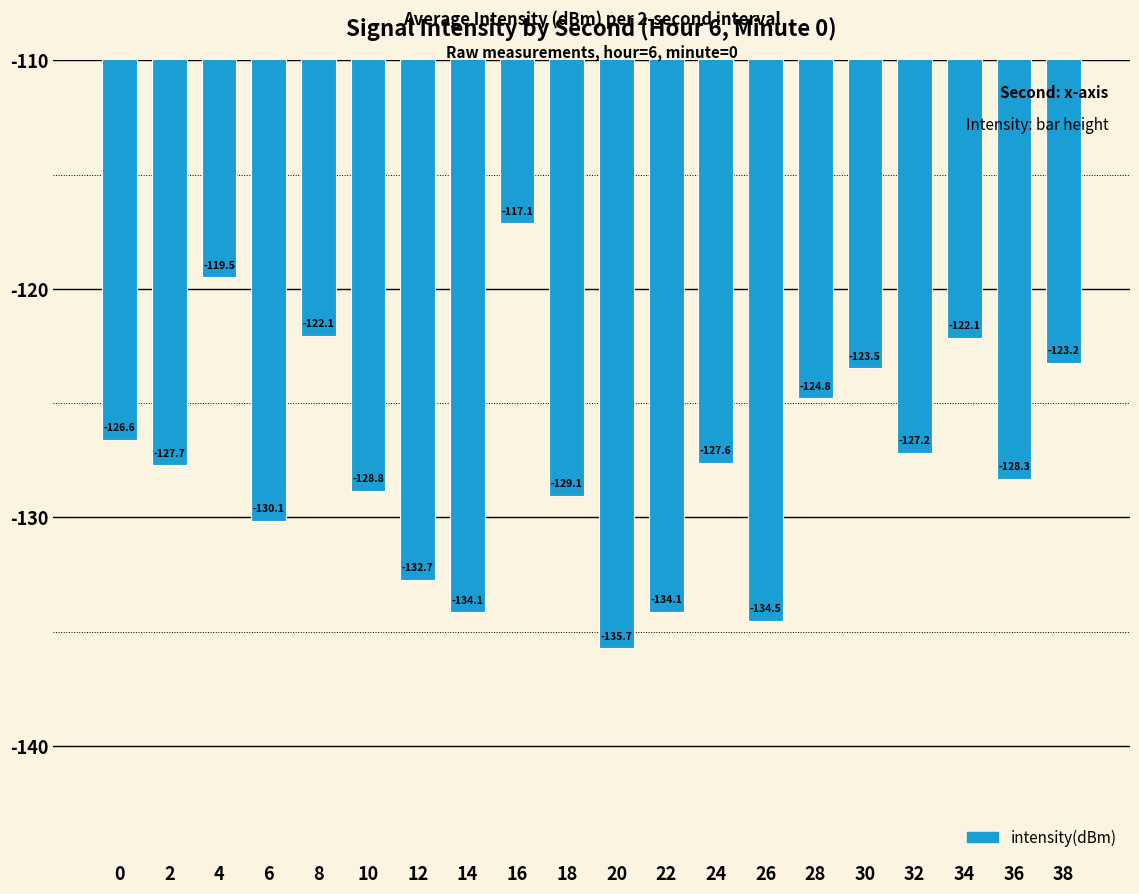

Reading left to right, what are all the values shown in this chart?

0=-126.6	2=-127.7	4=-119.5	6=-130.1	8=-122.1	10=-128.8	12=-132.7	14=-134.1	16=-117.1	18=-129.1	20=-135.7	22=-134.1	24=-127.6	26=-134.5	28=-124.8	30=-123.5	32=-127.2	34=-122.1	36=-128.3	38=-123.2